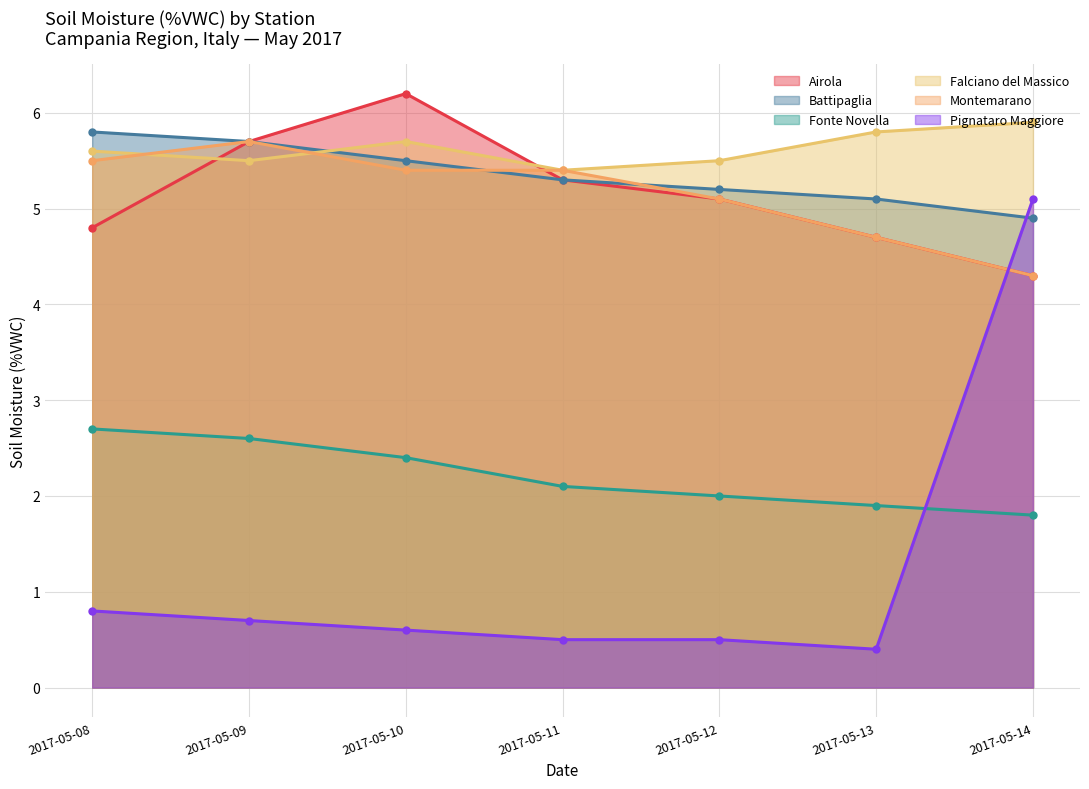

What is the smallest value displayed?

0.4